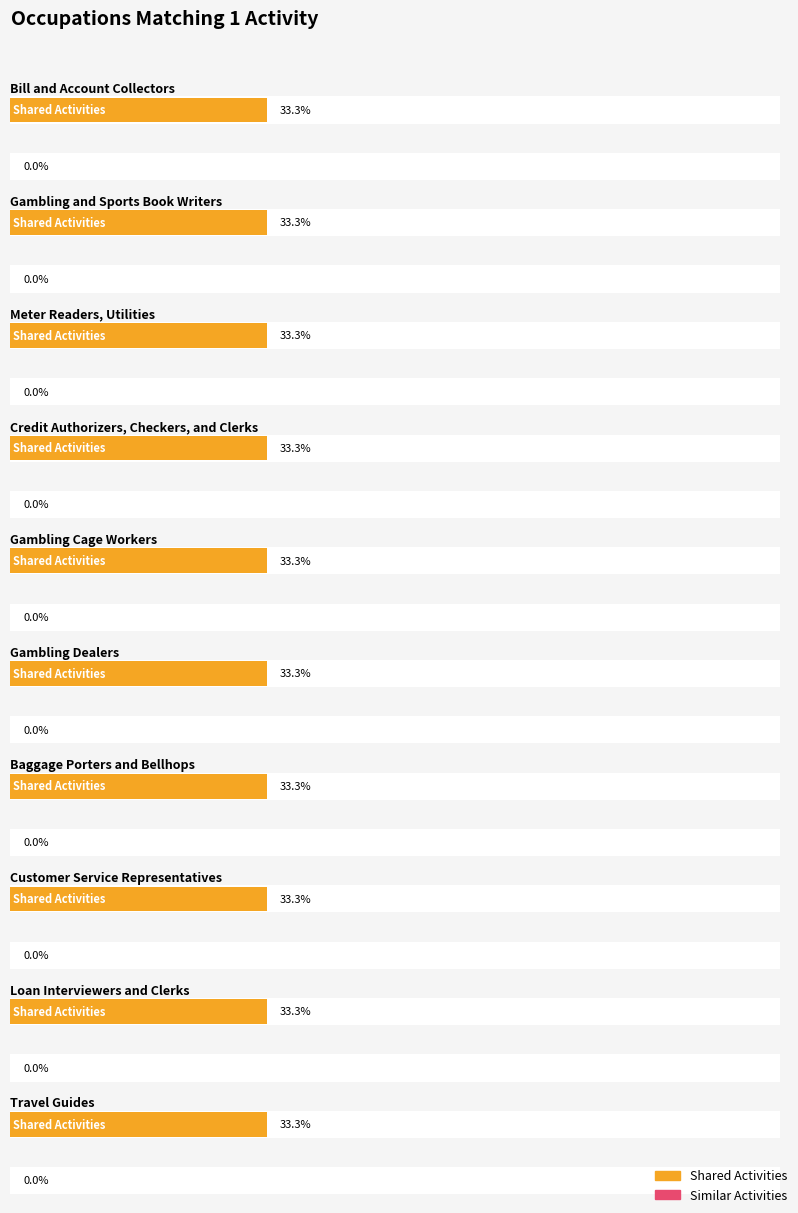

What is the label of the 6th bar from the left?

Gambling Dealers